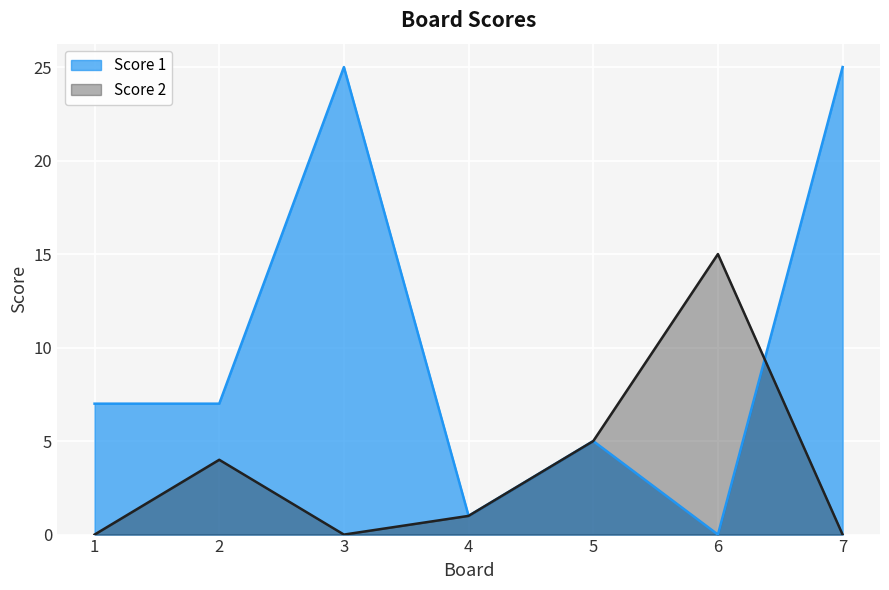

What is the average value of the Score 1 series?

10